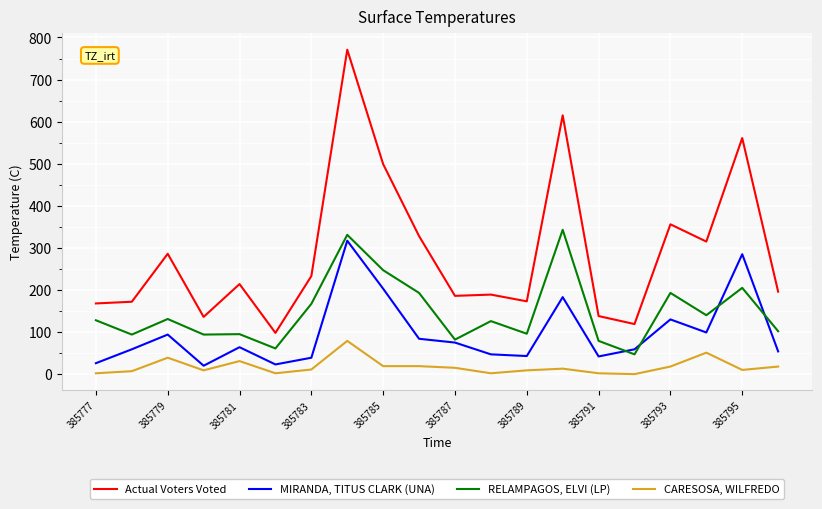

Which series has the largest total across all categories?

Actual Voters Voted